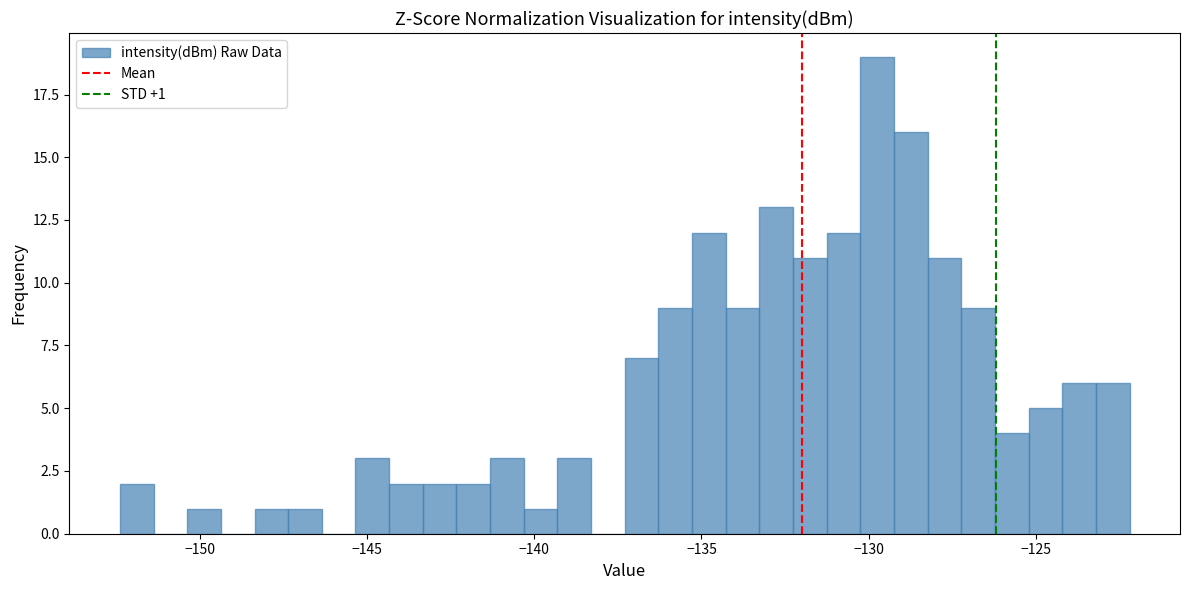

Read against the x-axis, roughly where is the centre of the tallest bar?

-129.5